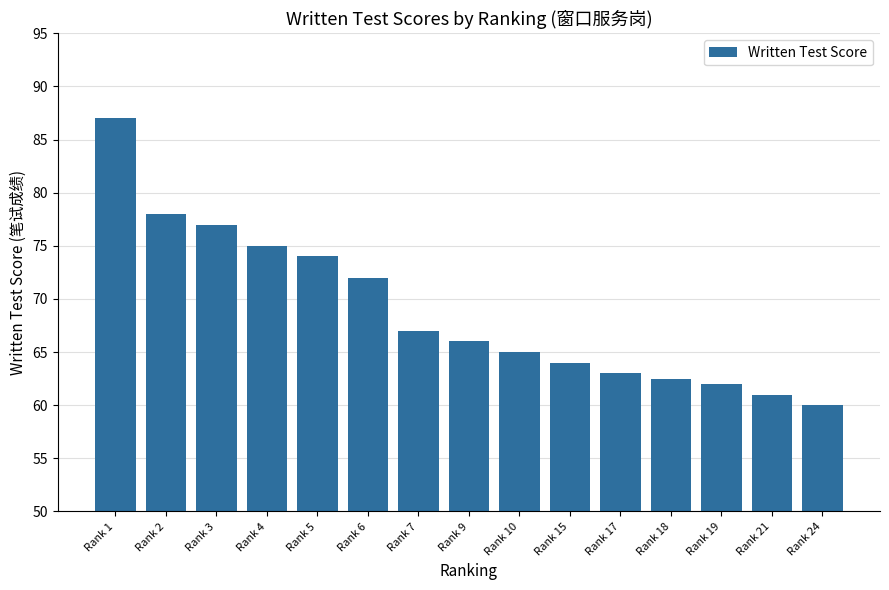

What is the maximum value shown in the chart?

87.0